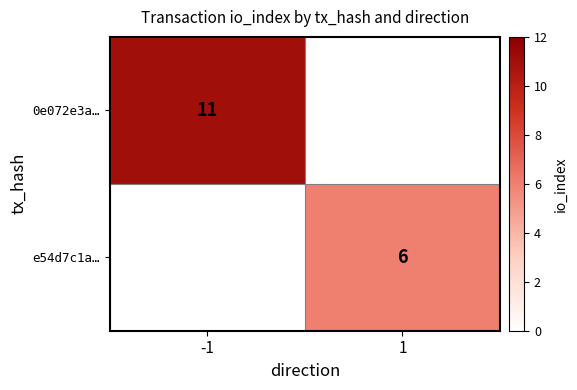

Is it true that 0e072e3a… equals 6.6 at -1?

False